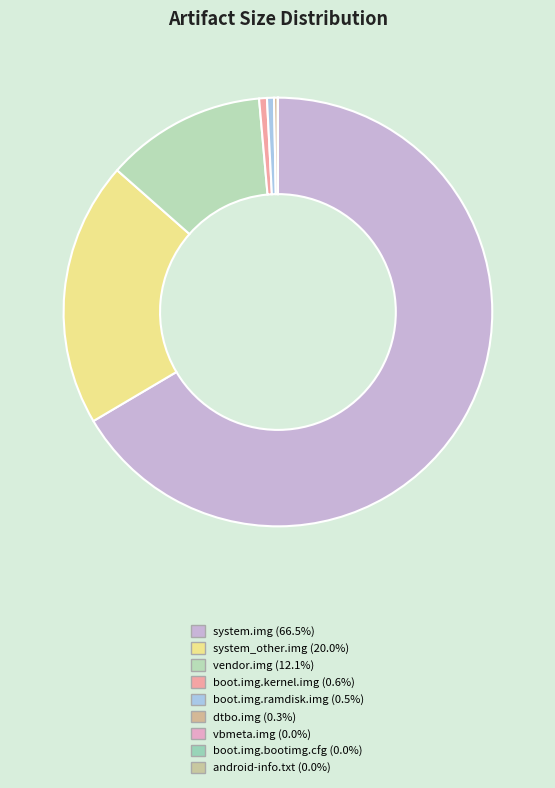

Combined, what portion of the pie is vendor.img and vbmeta.img?

12.1%